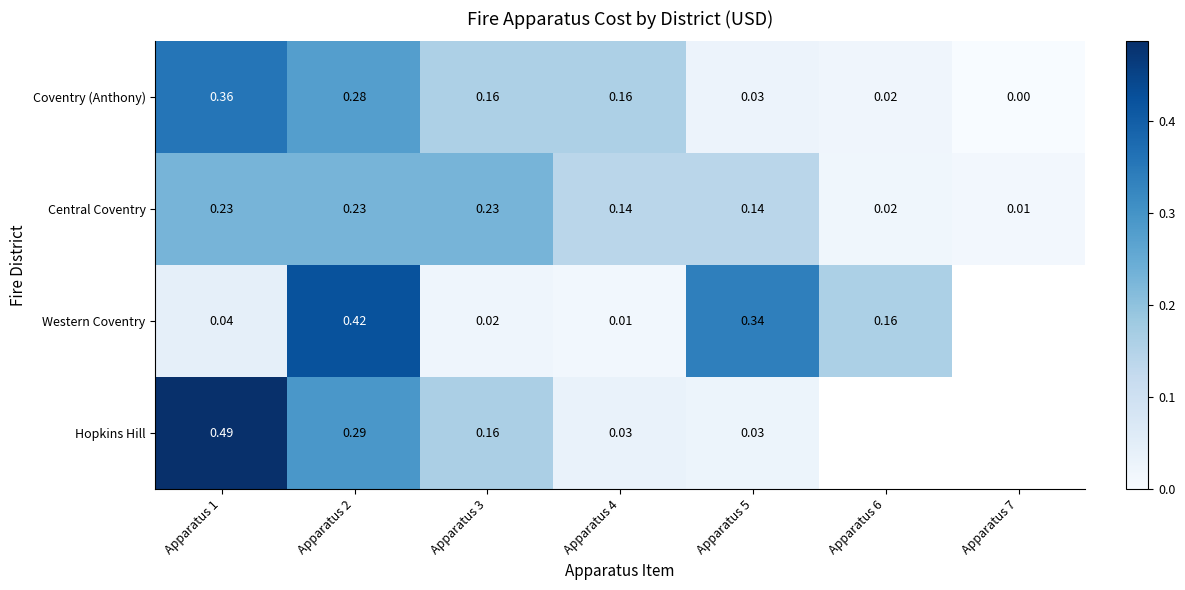

Rank the series at Apparatus 1 from lowest to highest value.

Western Coventry, Central Coventry, Coventry (Anthony), Hopkins Hill